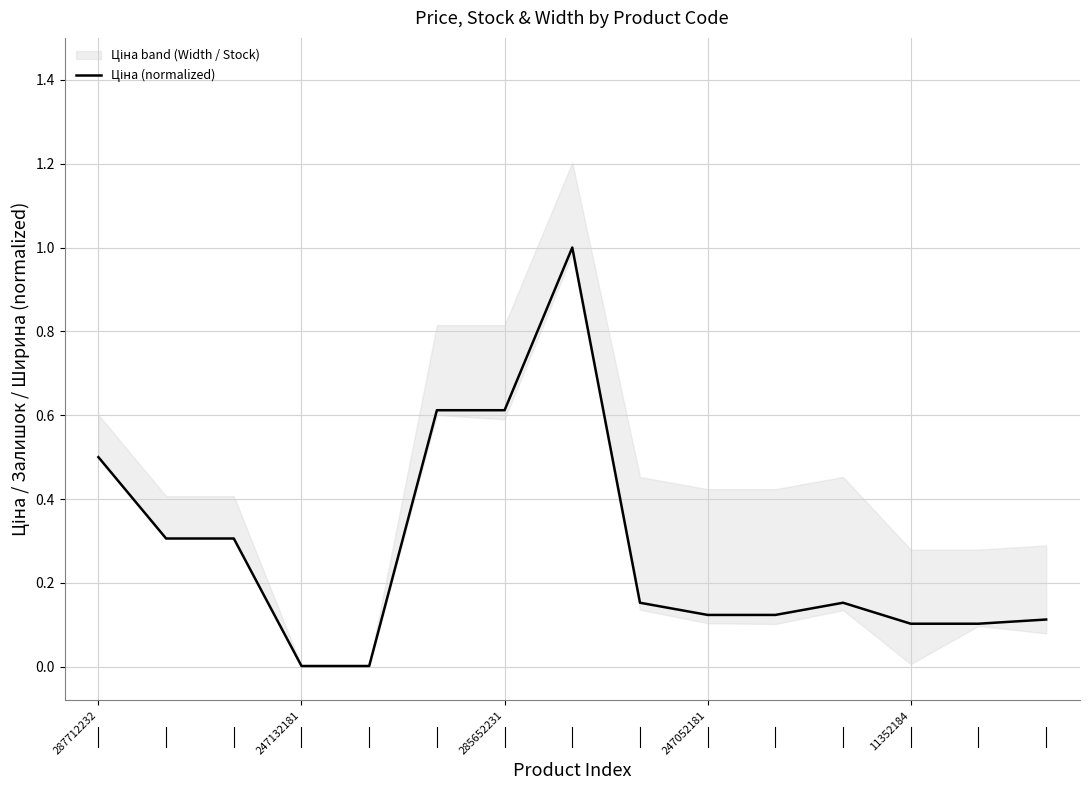

Does the chart display data point markers on the line(s)?

No